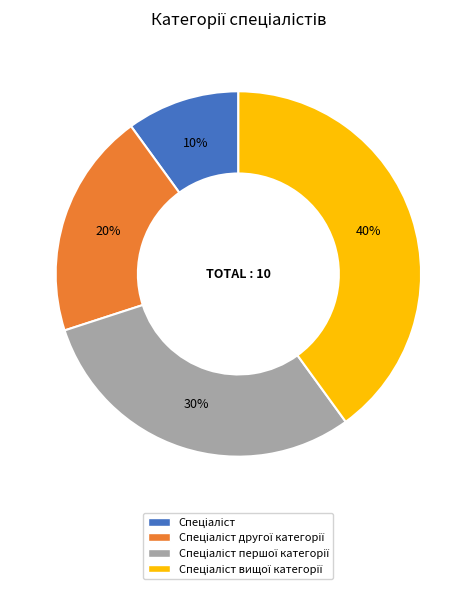

To the nearest percent, what is the average slice percentage?

25%